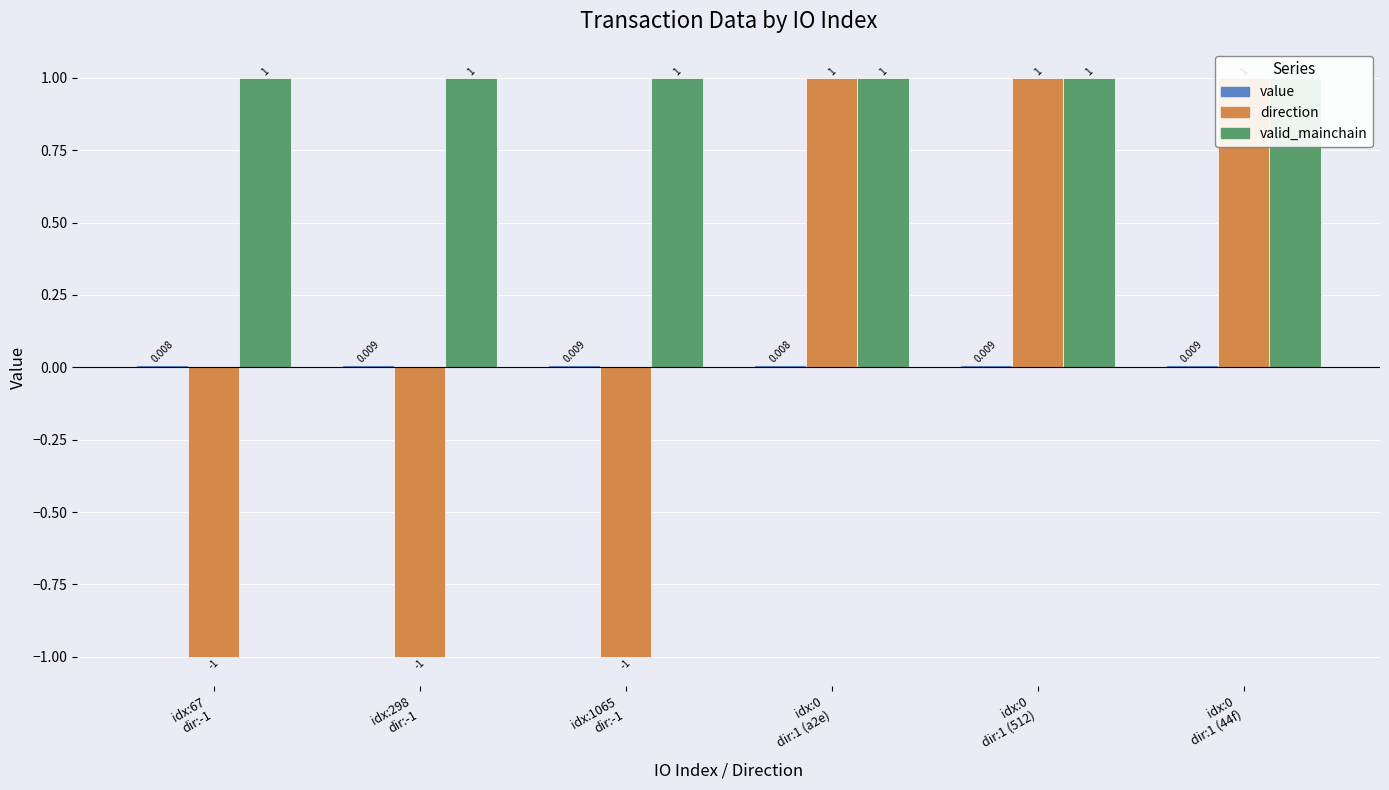

What is the minimum value for valid_mainchain?

1.0